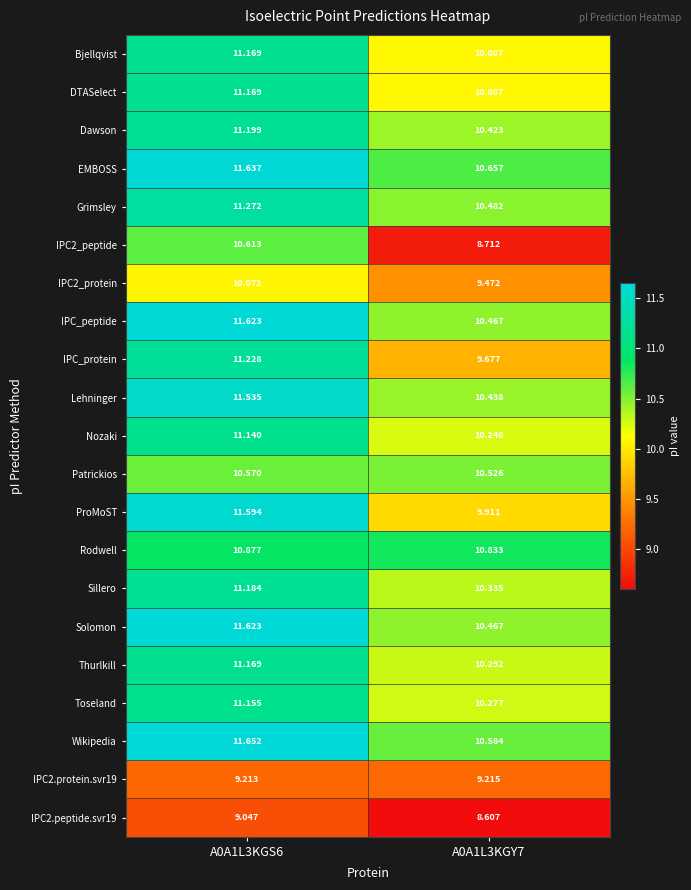

Which label corresponds to the largest value in the chart?

A0A1L3KGS6